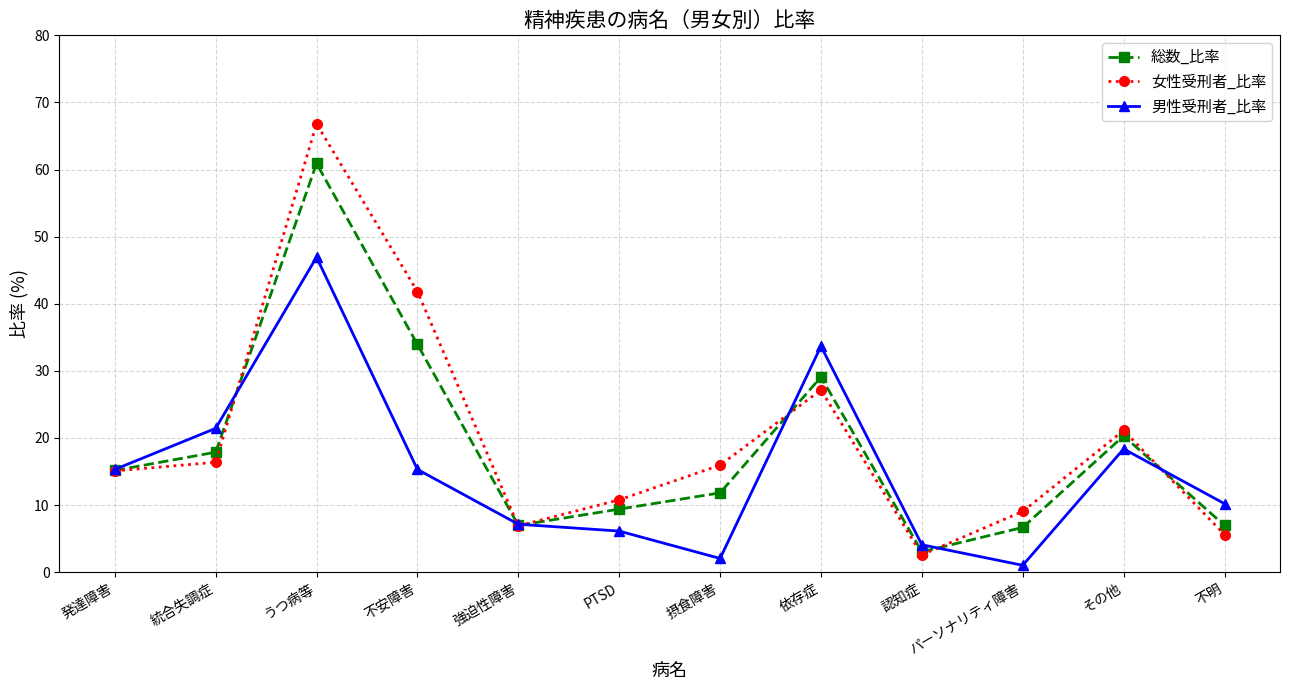

What is the minimum value for 女性受刑者_比率?

2.6